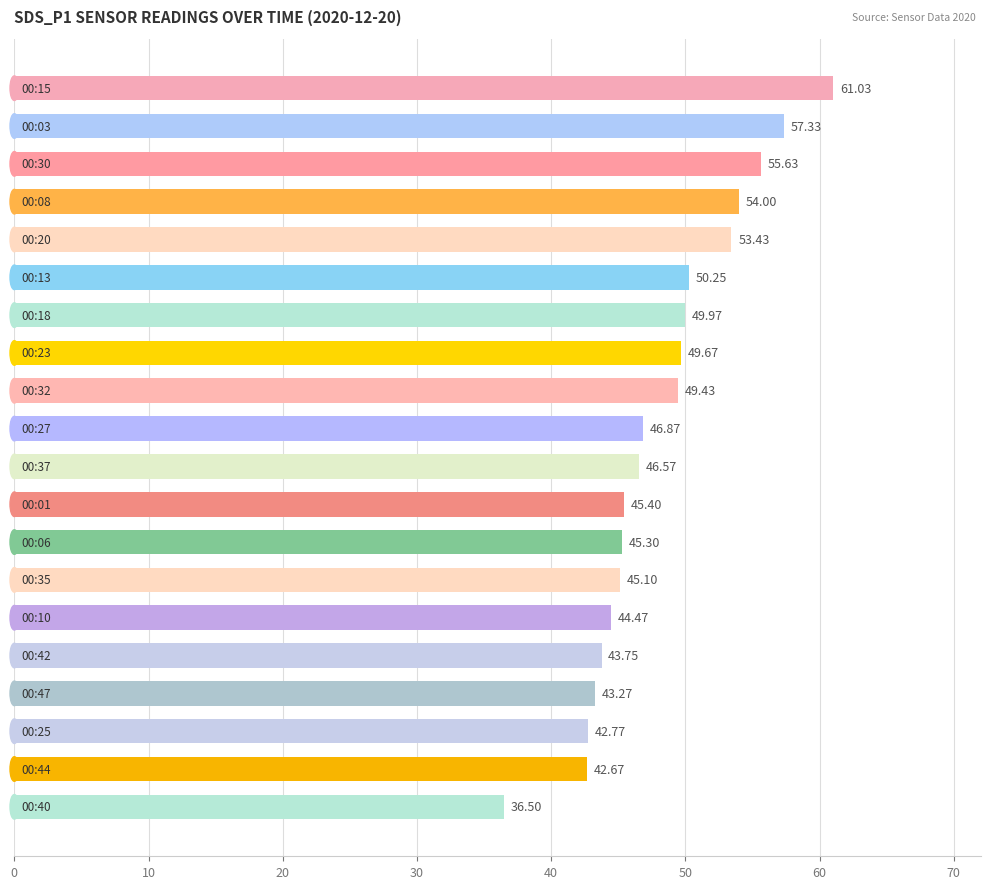

What is the difference between the maximum and second lowest values?

18.4